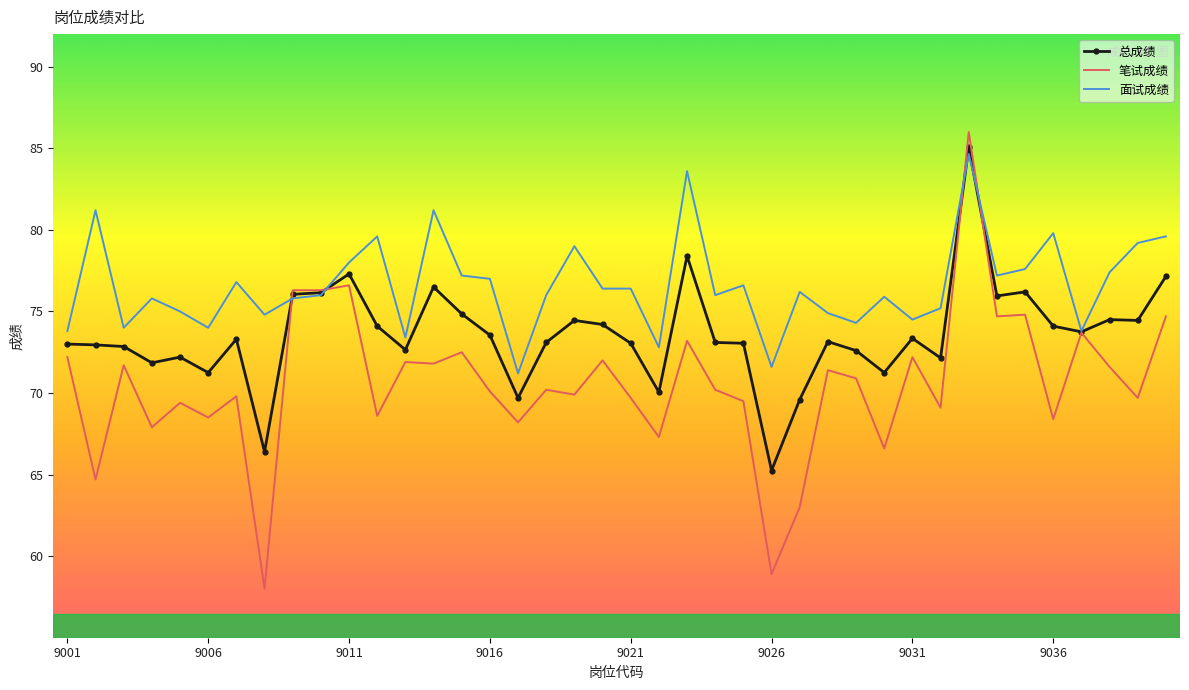

What is the maximum value shown in the chart?

86.0